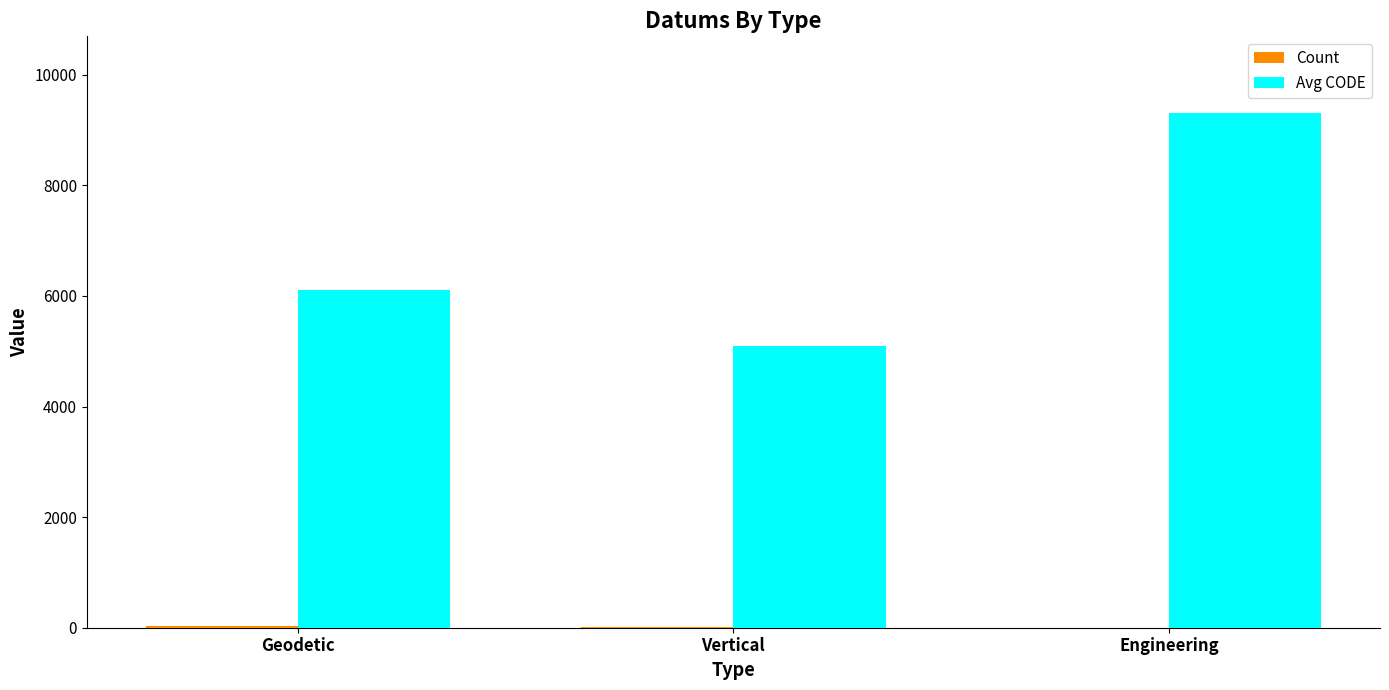

Which series has the largest total across all categories?

Avg CODE